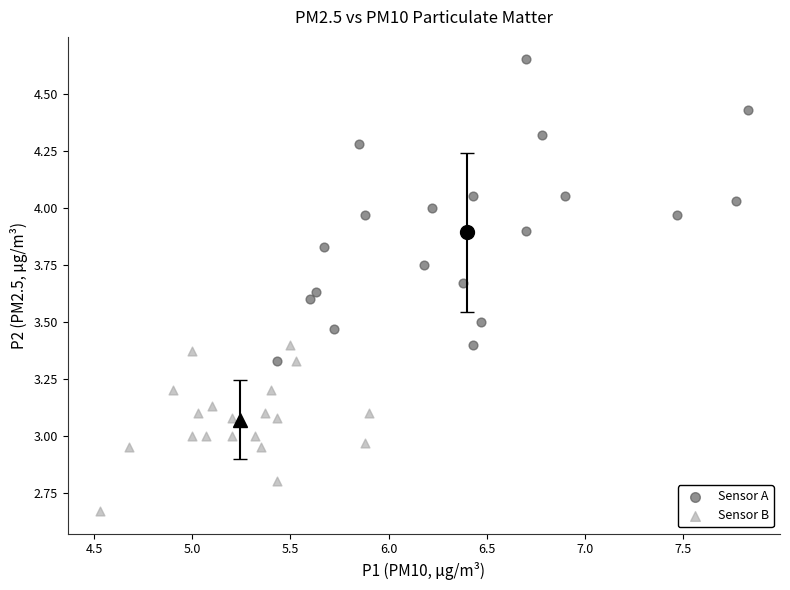

Which series has the largest Y range (max minus min)?

Sensor A